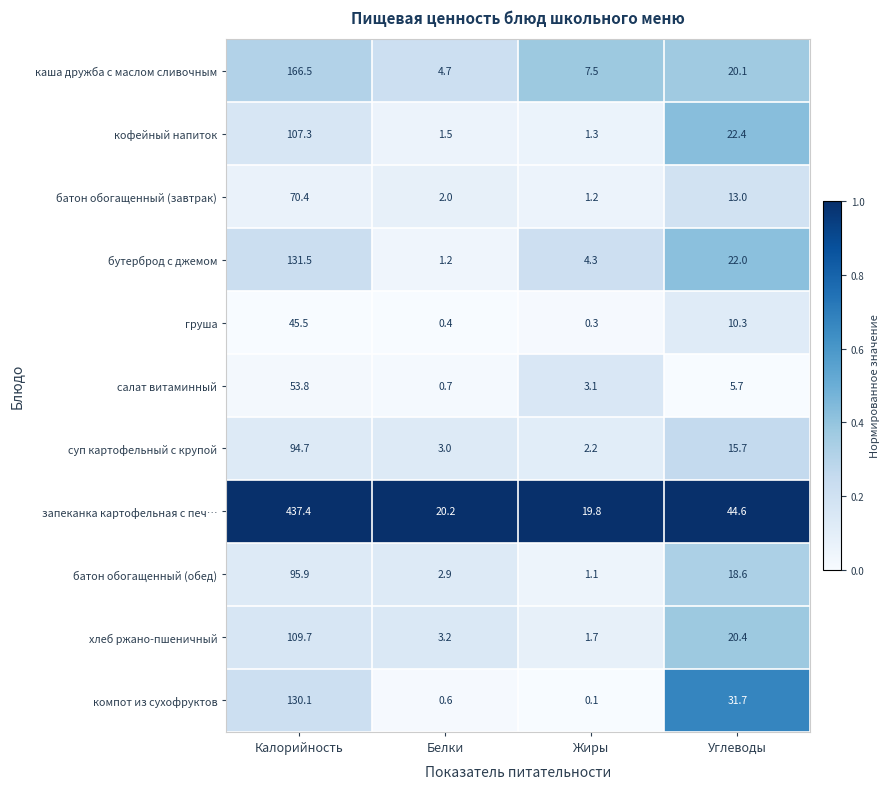

Which series changed the most between Белки and Углеводы?

компот из сухофруктов